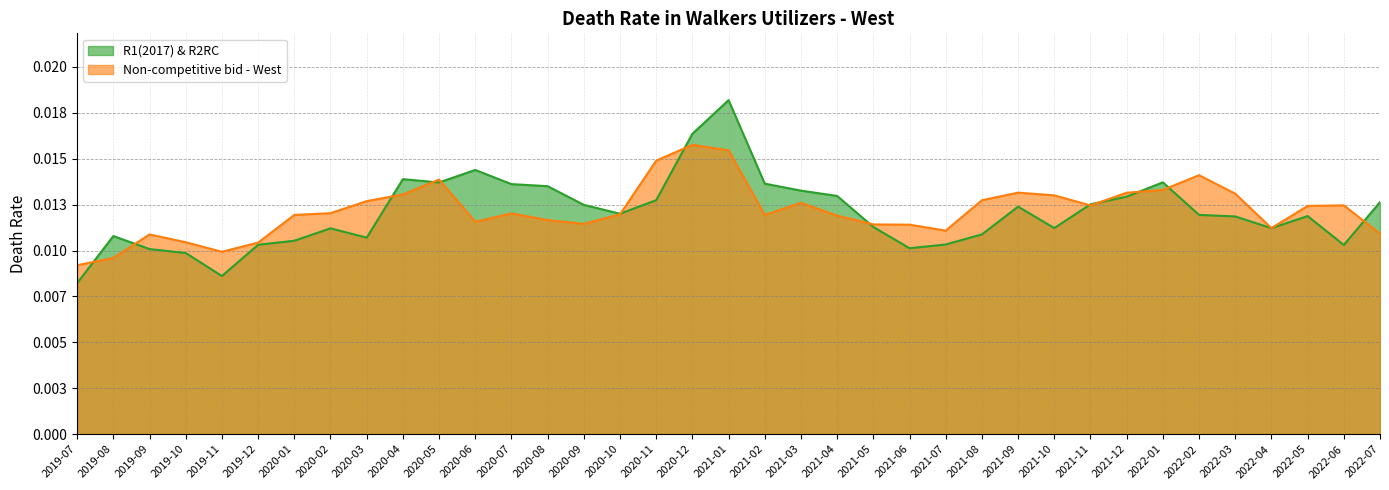

The R1(2017) & R2RC series shows 0.0 at 2020-03. True or false?

True